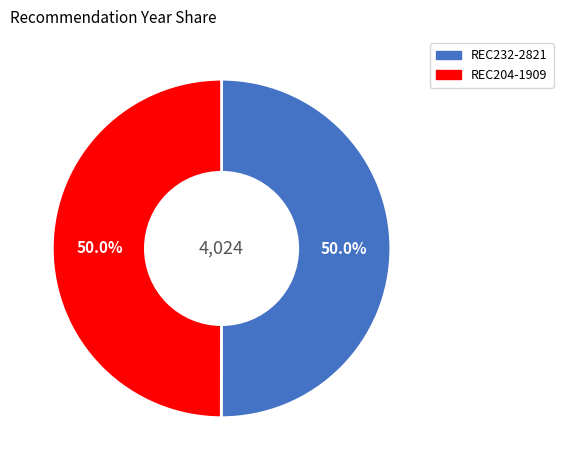

Is it true that REC232-2821 is 41% of the pie?

False